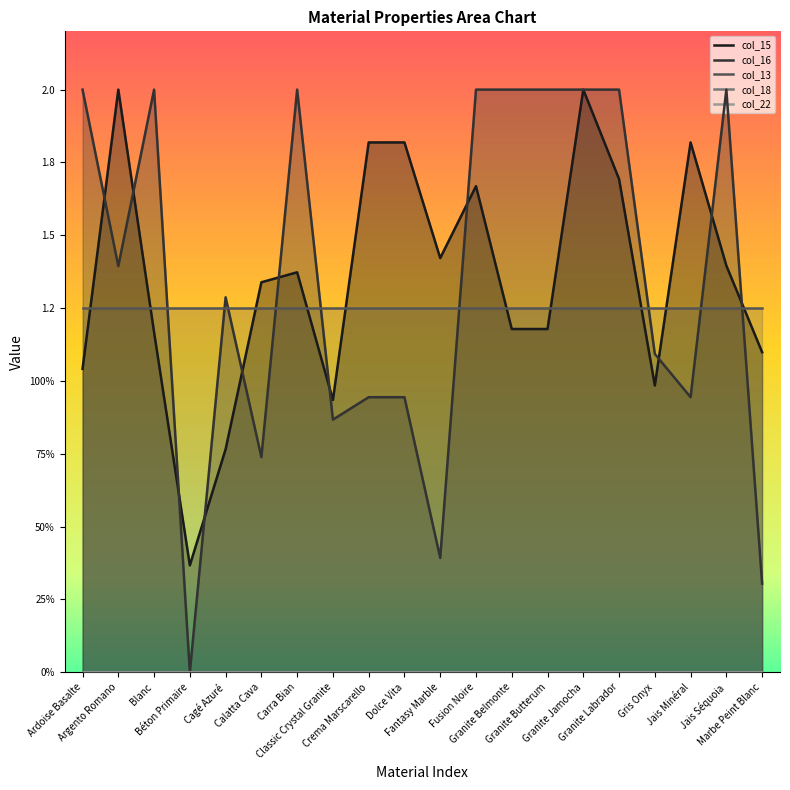

Rank the series by their maximum value, from highest to lowest.

col_15, col_16, col_13, col_18, col_22